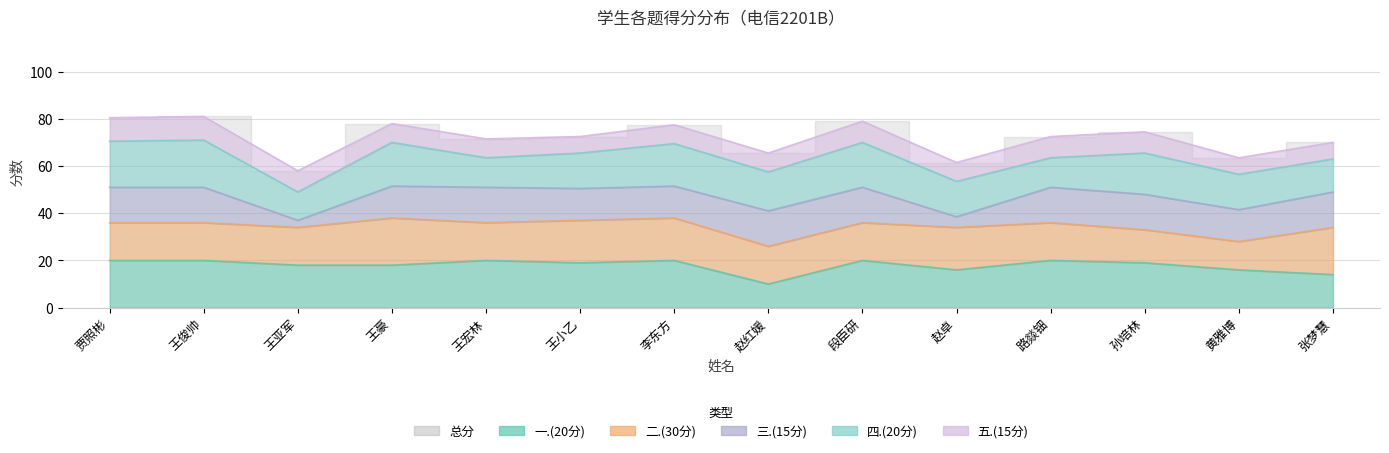

How many distinct data groups are displayed?

6